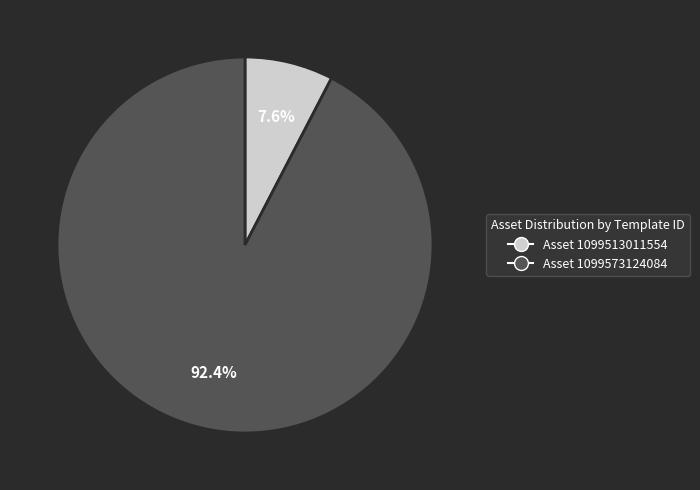

Do Asset 1099573124084 and Asset 1099513011554 together represent more than half of the pie?

Yes